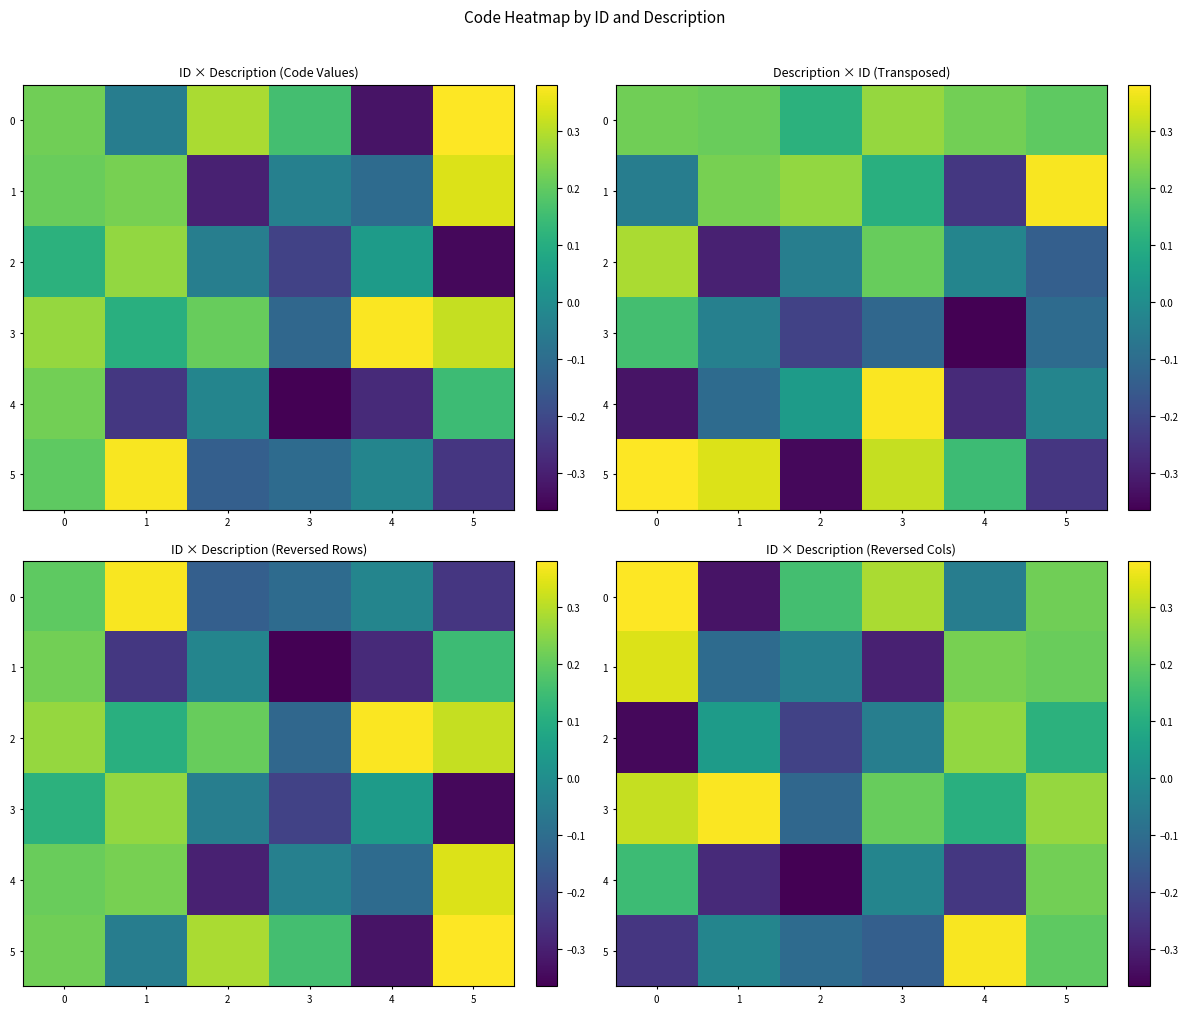

What is the total value across all series at 2?

-0.7